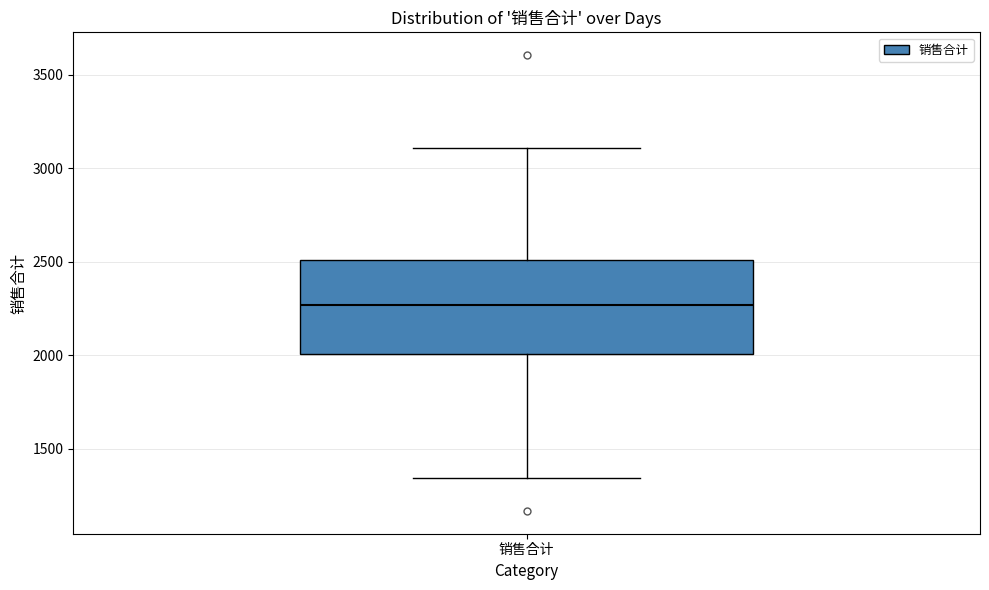

Transcribe this box plot: give where the median line is, the range the box spans, and where the two whiskers end, as read against the y-axis. The values are not printed on the chart, so give them approximately, as read against the axis.

median 2250, box 2000 to 2500, whiskers 1350 to 3100